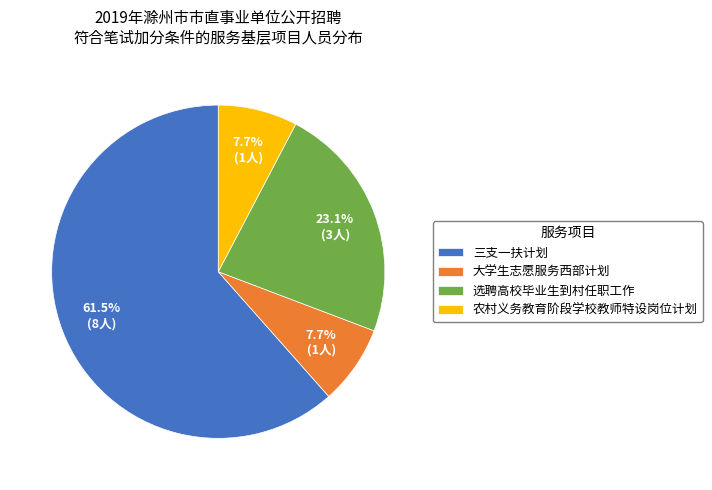

How many segments does this pie chart have?

4